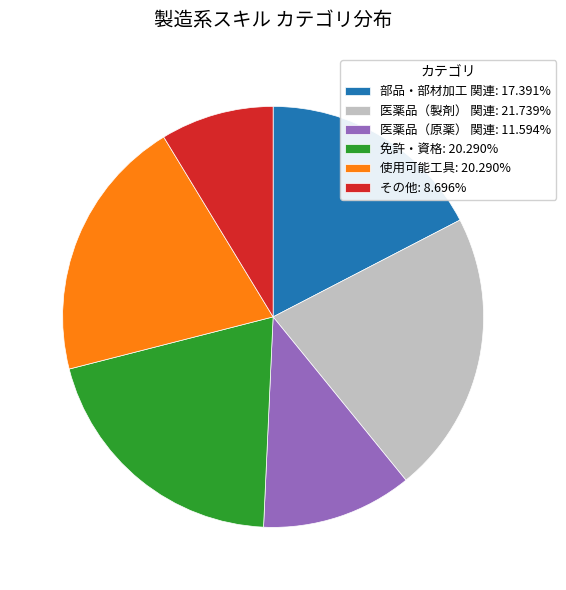

Is it true that 医薬品（原薬） 関連 is 6% of the pie?

False